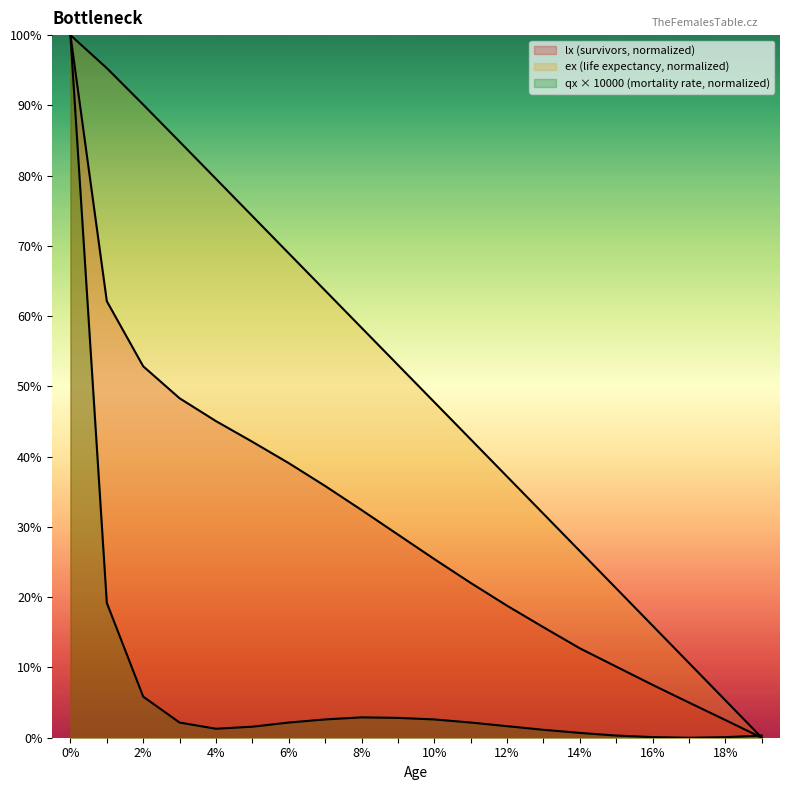

Rank the series by their average value, from lowest to highest.

qx_scaled, lx, ex